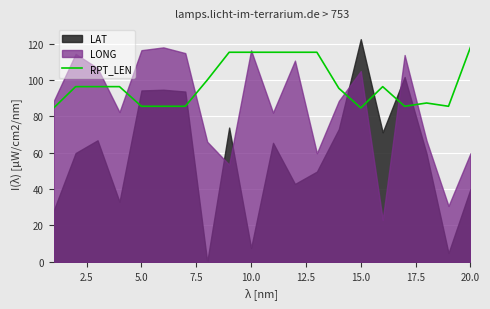

At which label does RPT_LEN reach its peak?

20.0